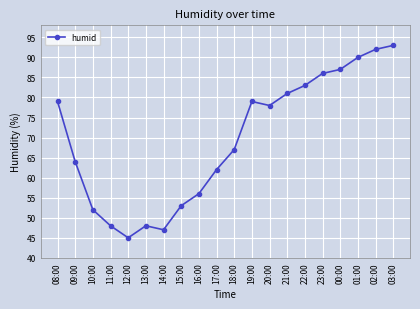

How many categories are shown in the chart?

20